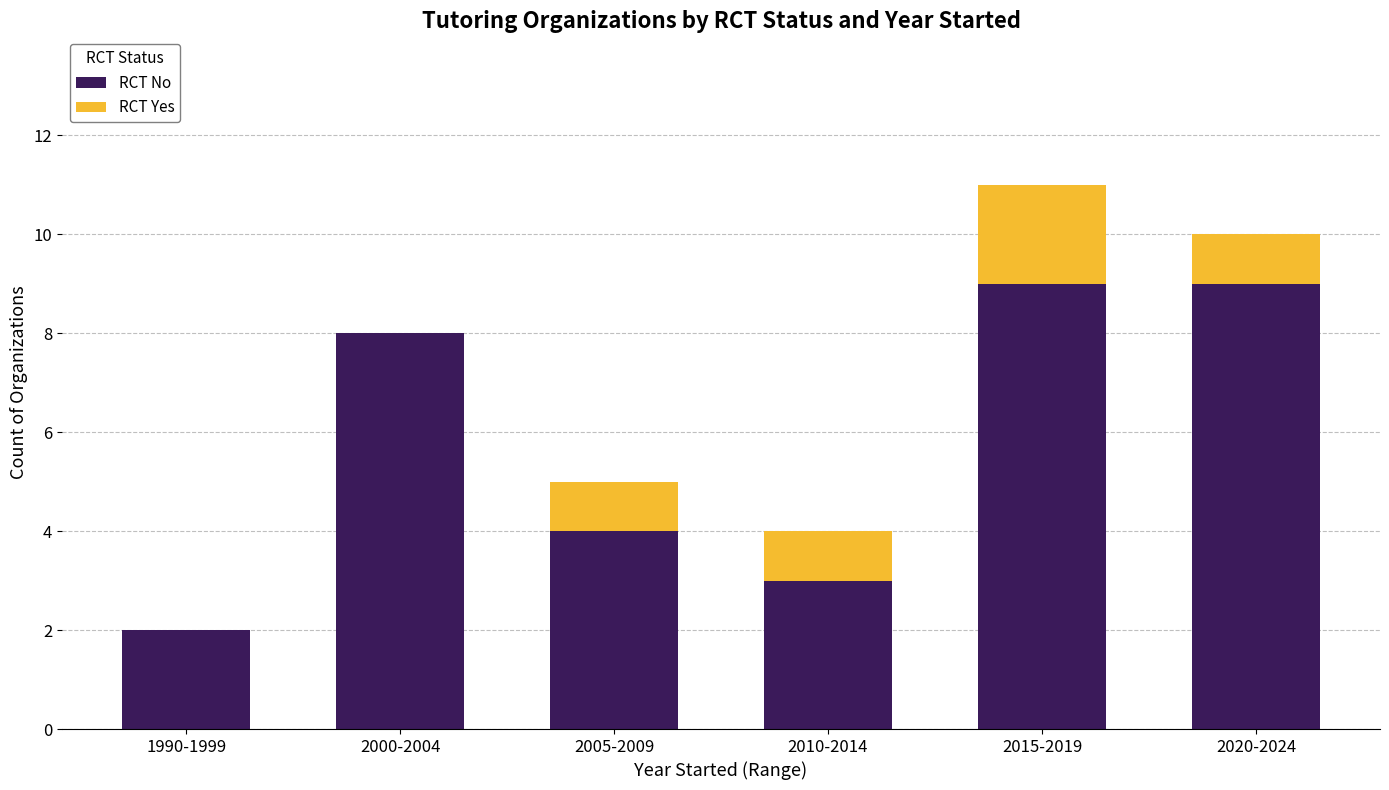

How many categories are shown in the chart?

6